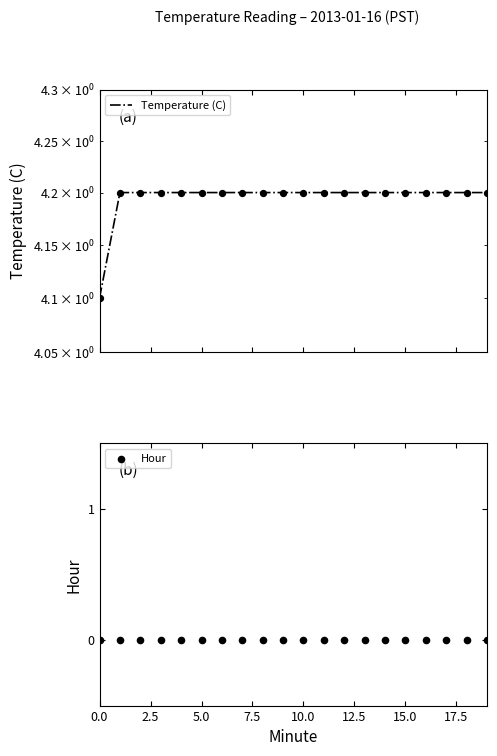

At how many categories does at least one series exceed 0?

20